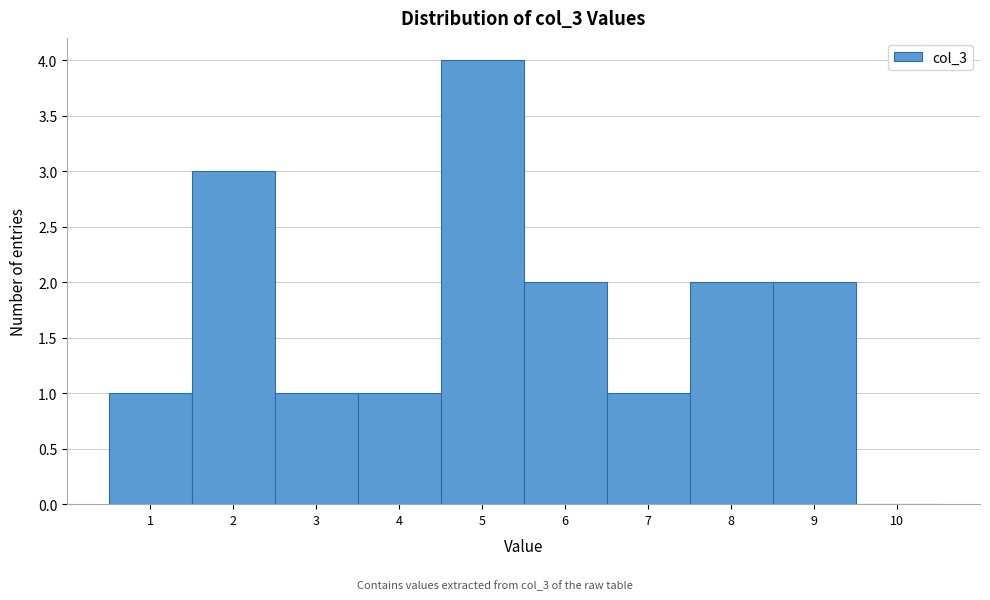

Reading left to right, transcribe this chart: for each bar, give the range it covers on the x-axis and its height. The values are not printed on the chart, so give them approximately, as read against the axis.

0.5 to 1.5: 1
1.5 to 2.5: 3
2.5 to 3.5: 1
3.5 to 4.5: 1
4.5 to 5.5: 4
5.5 to 6.5: 2
6.5 to 7.5: 1
7.5 to 8.5: 2
8.5 to 9.5: 2
9.5 to 10.5: 0